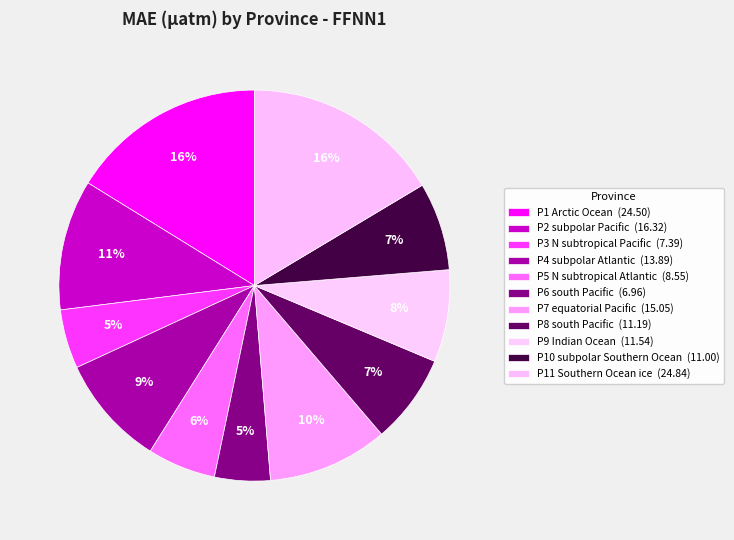

To the nearest percent, what is the combined percentage of P7 equatorial Pacific and P5 N subtropical Atlantic?

16%